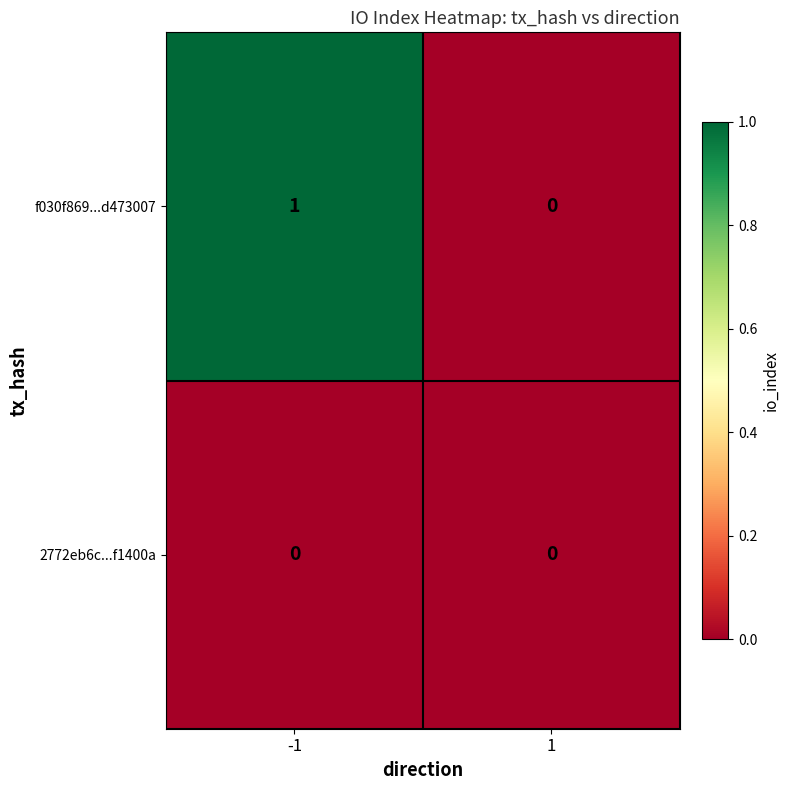

List the series in order of their peak value, highest first.

f030f869...d473007, 2772eb6c...f1400a